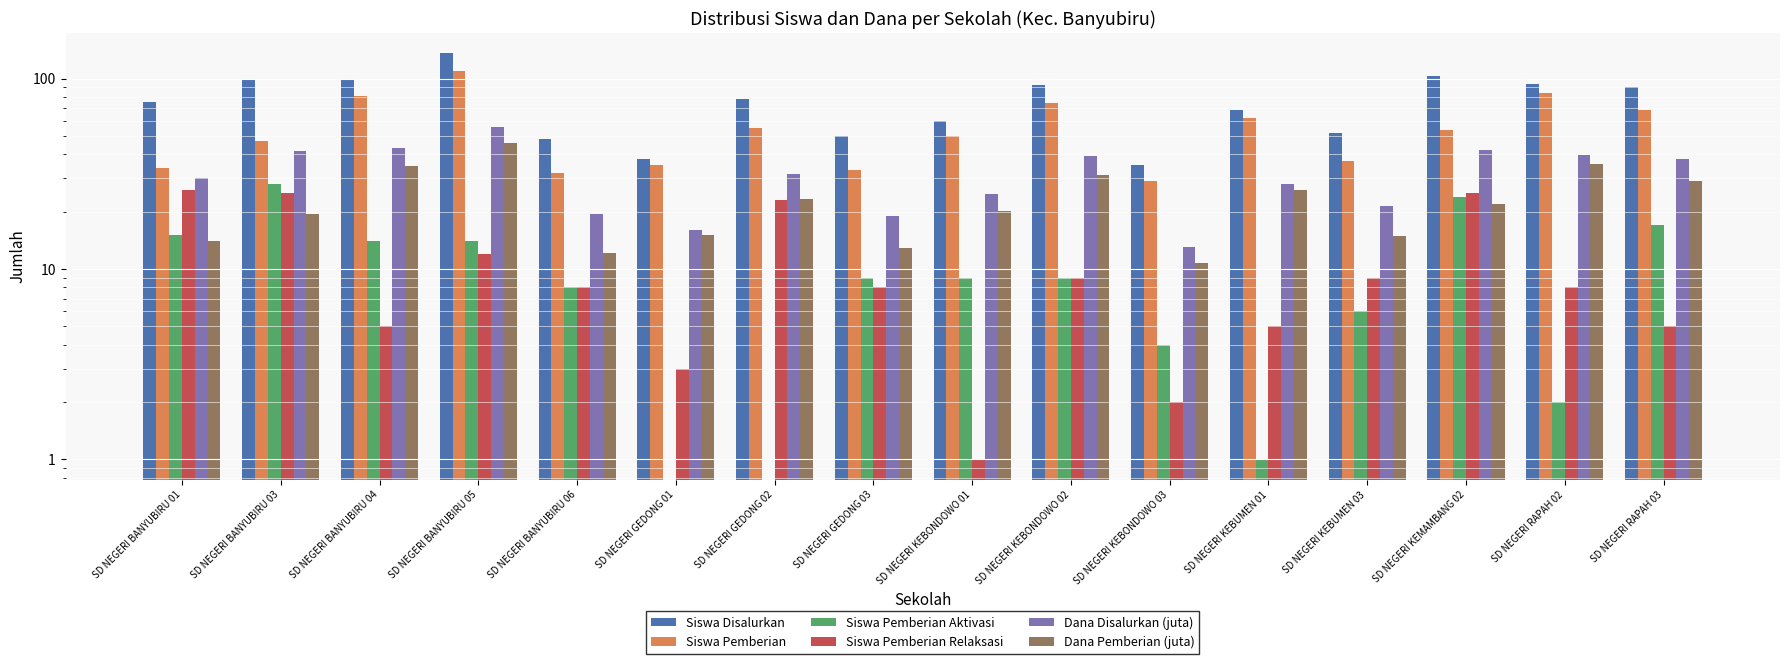

Which label corresponds to the smallest value in the chart?

SD NEGERI GEDONG 01